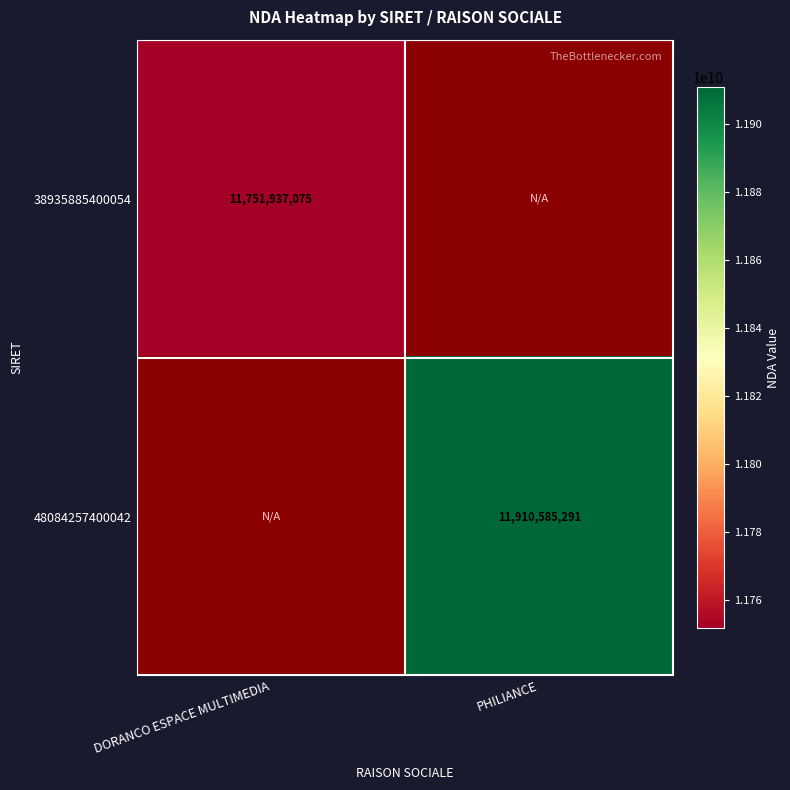

The 48084257400042 series shows 17752432609 at PHILIANCE. True or false?

False